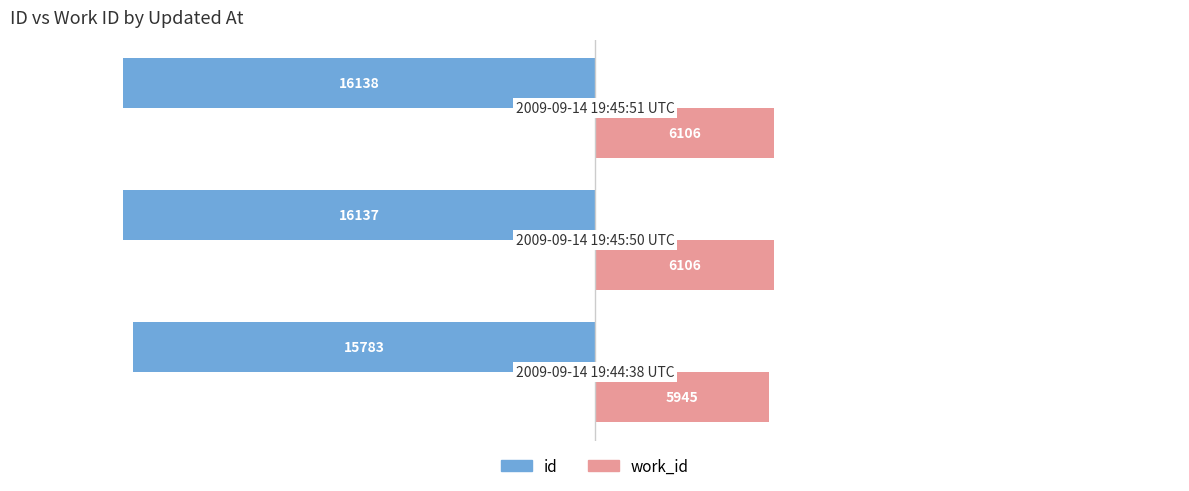

What is the sum of all id values?

-48058